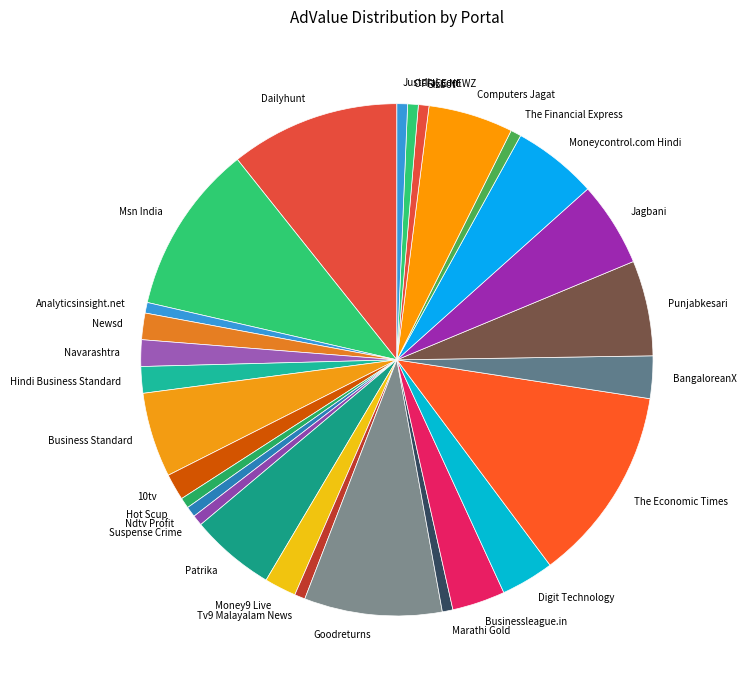

Which slice is the largest?

The Economic Times